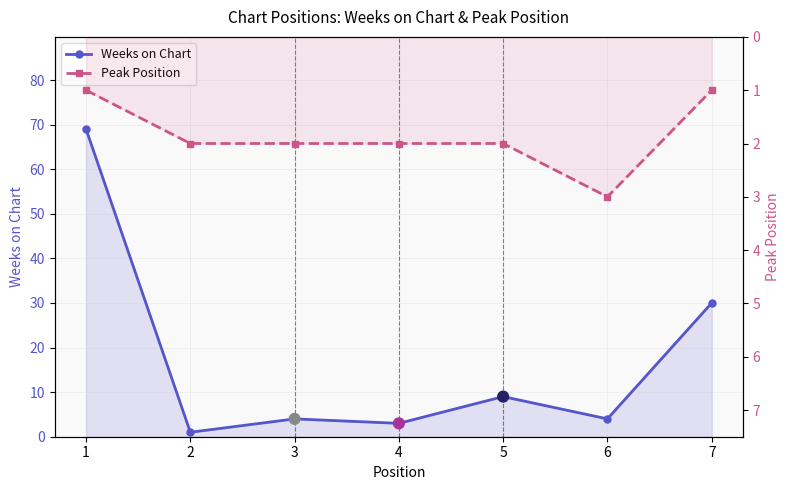

Which series has the widest spread of Y values?

Weeks on Chart